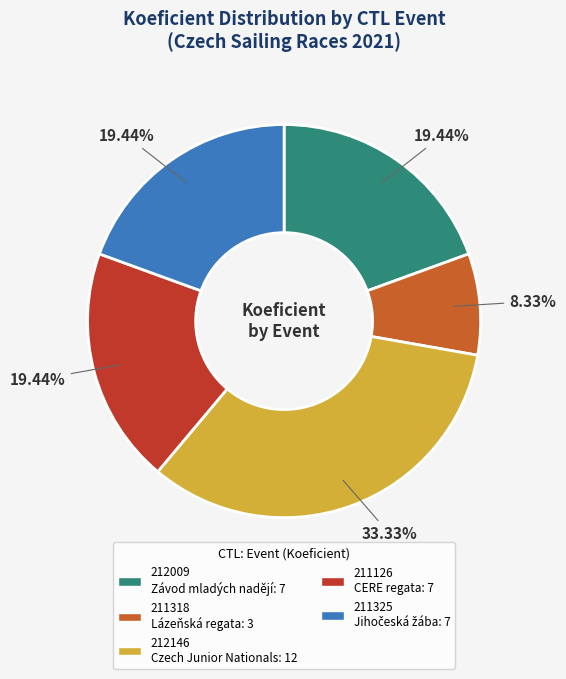

How many slices are in this pie chart?

5